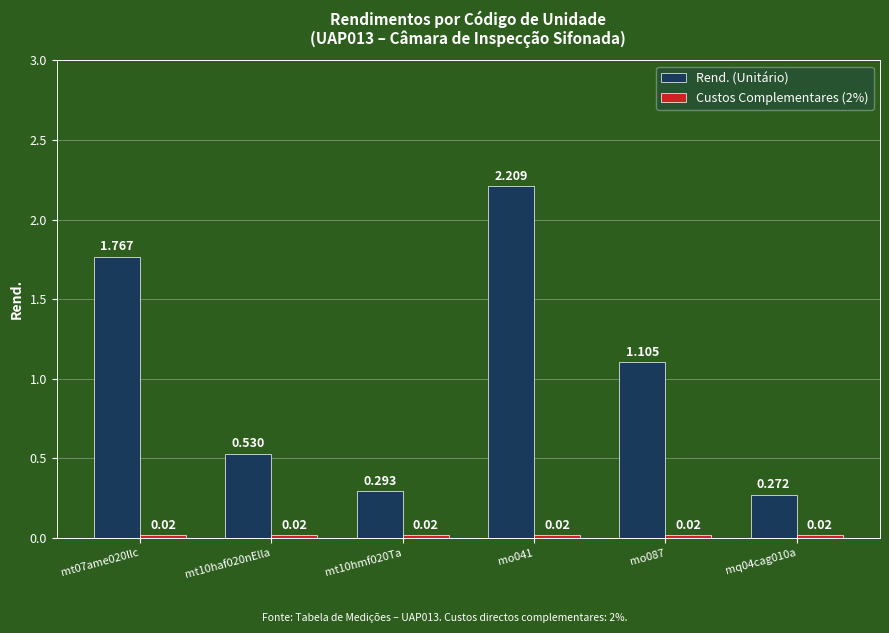

The value of Rend. (Unitário) at mo041 is 1.2. True or false?

False